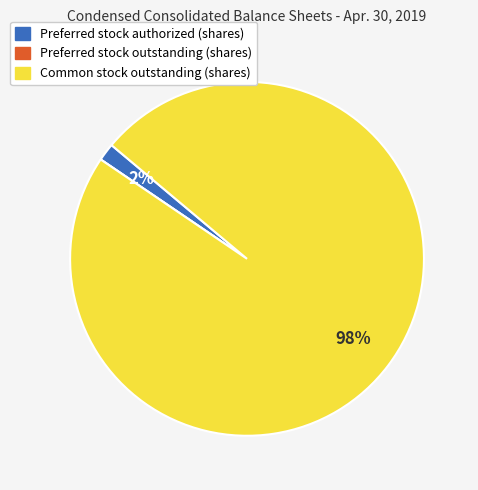

What is the largest slice in the pie chart?

Common stock outstanding (shares)